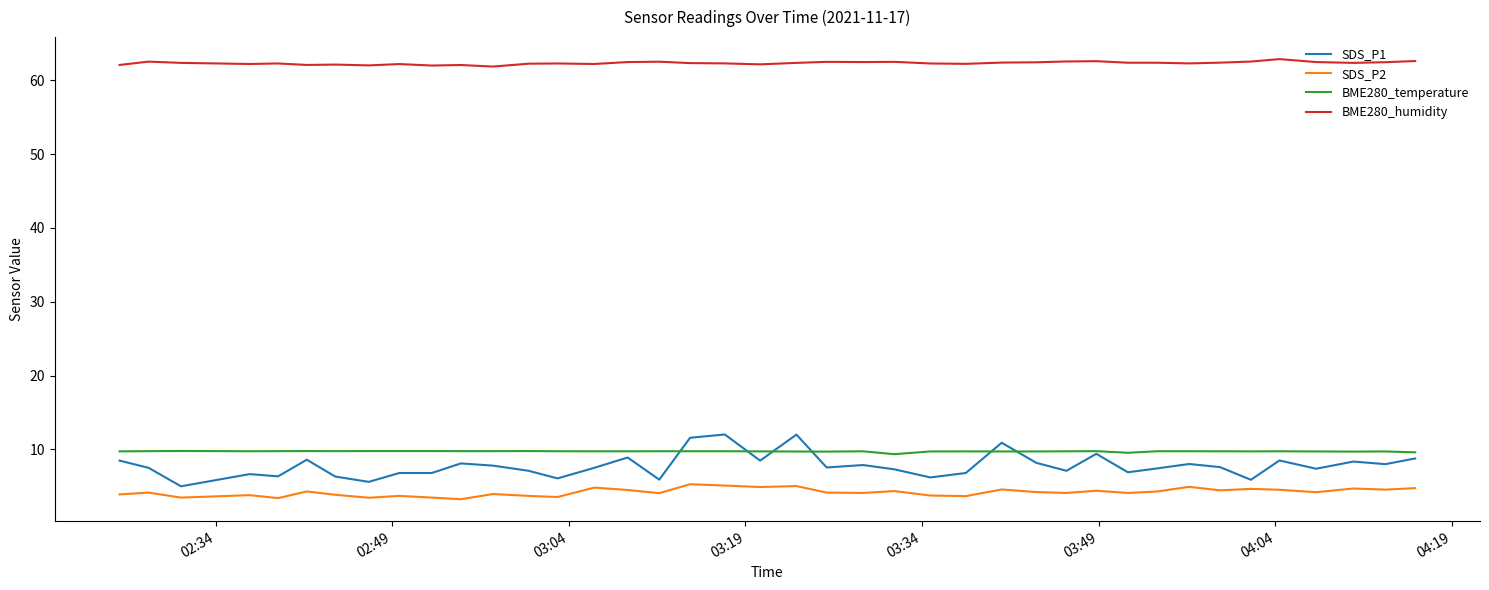

Which series has the largest total across all categories?

BME280_humidity